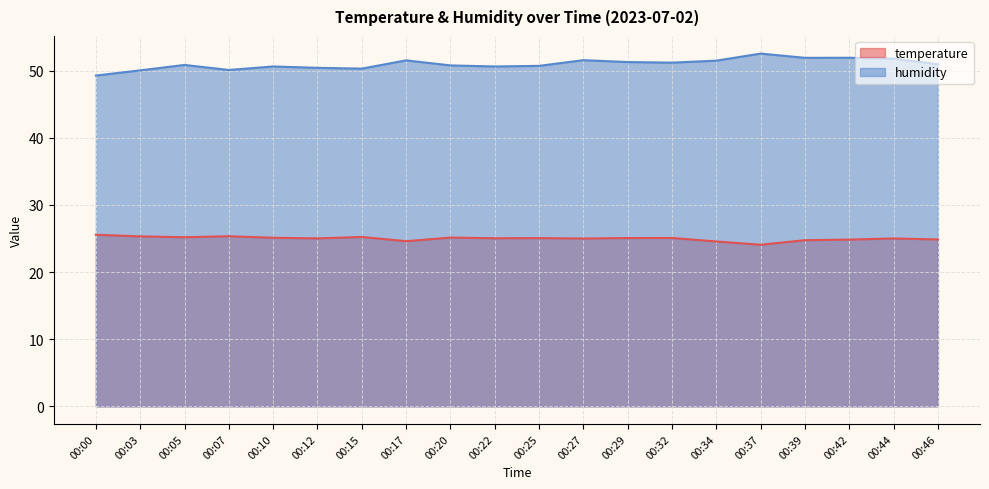

In humidity, how many points are lower than both neighbors (excluding endpoints)?

5